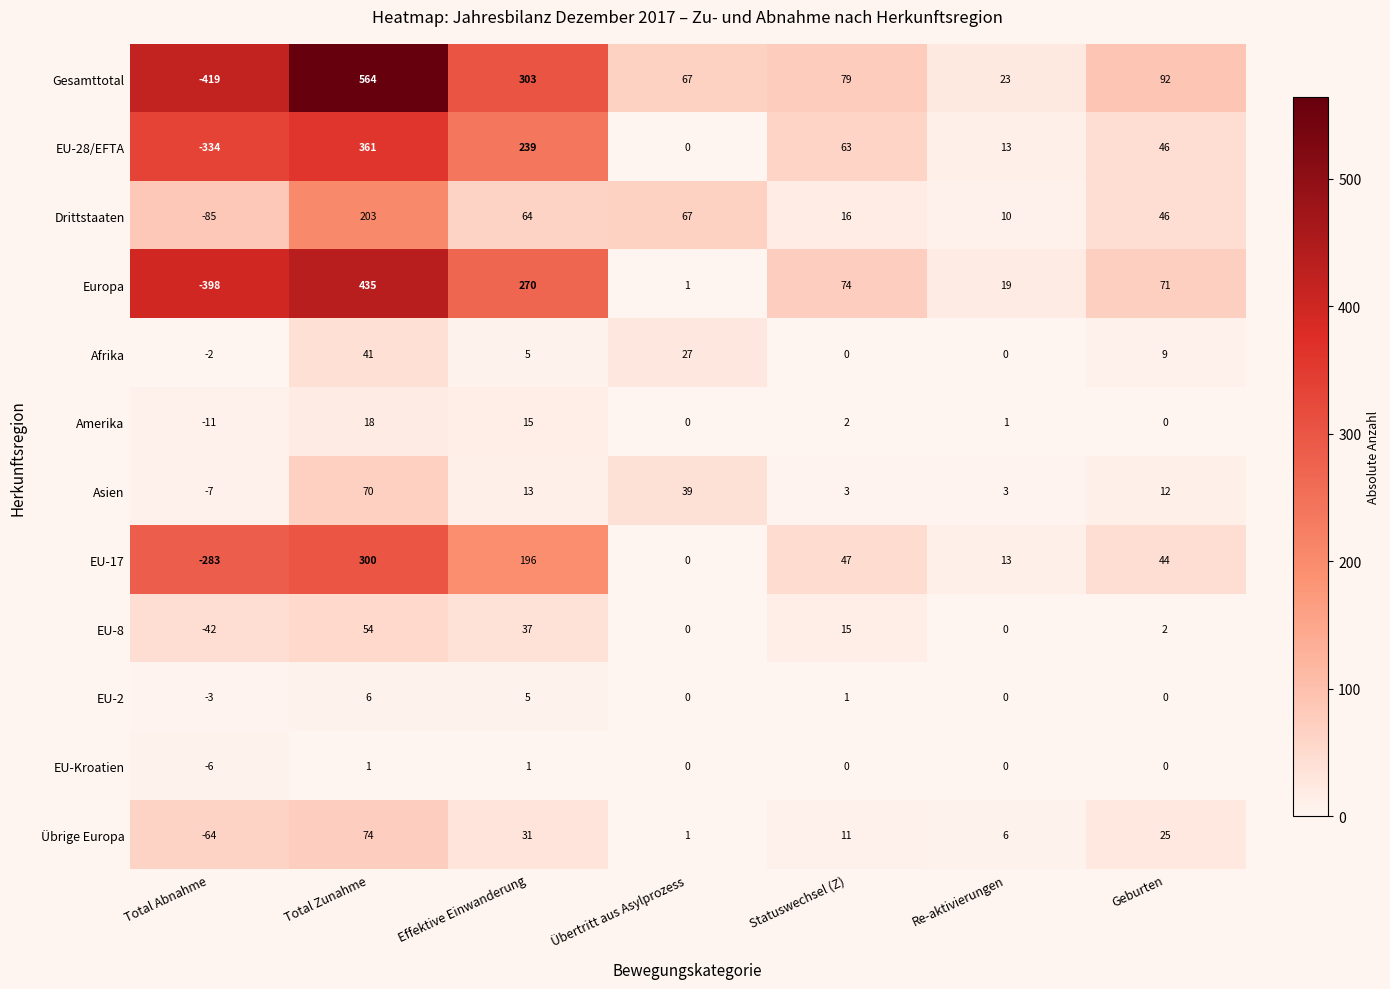

What is the difference between the highest and lowest values at Geburten?

92